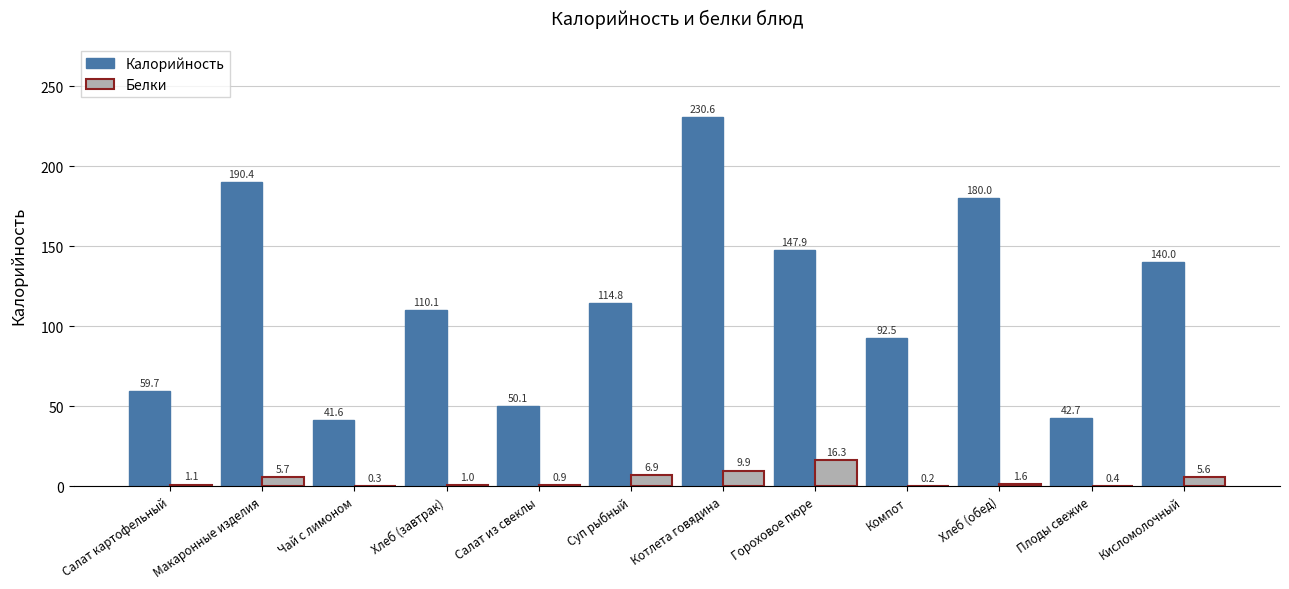

True or false: Калорийность has a value of 110.1 at Хлеб (завтрак).

True